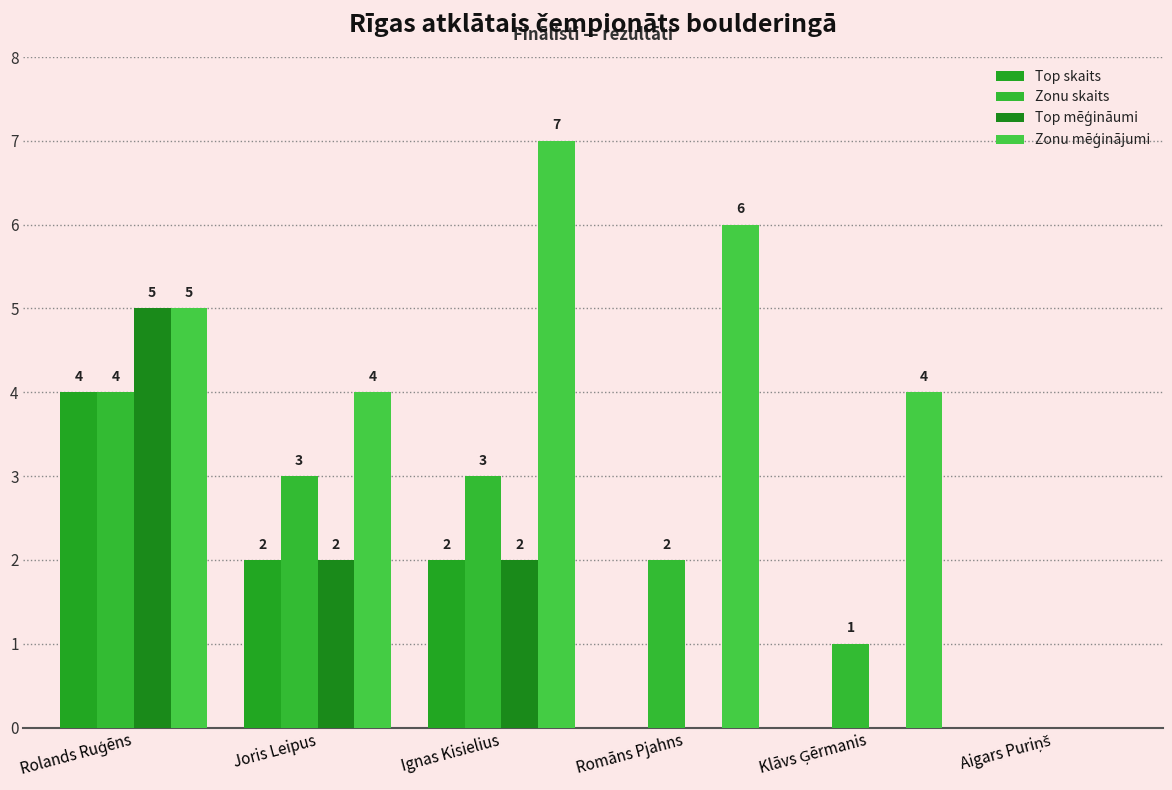

What is the difference between the second highest and minimum values in the Zonu skaits series?

3